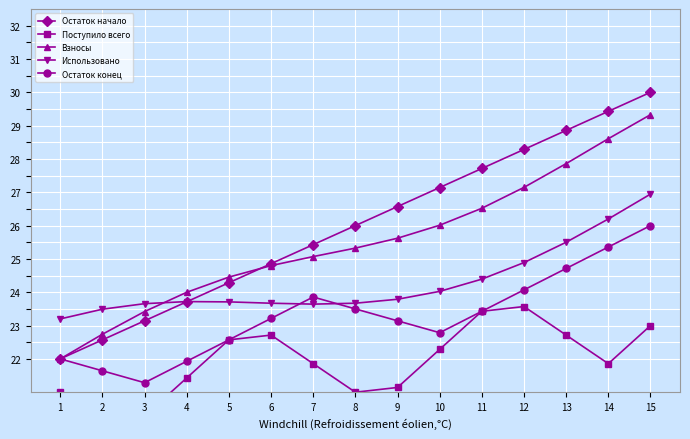

True or false: Использовано has a value of 3.1 at 9.

False